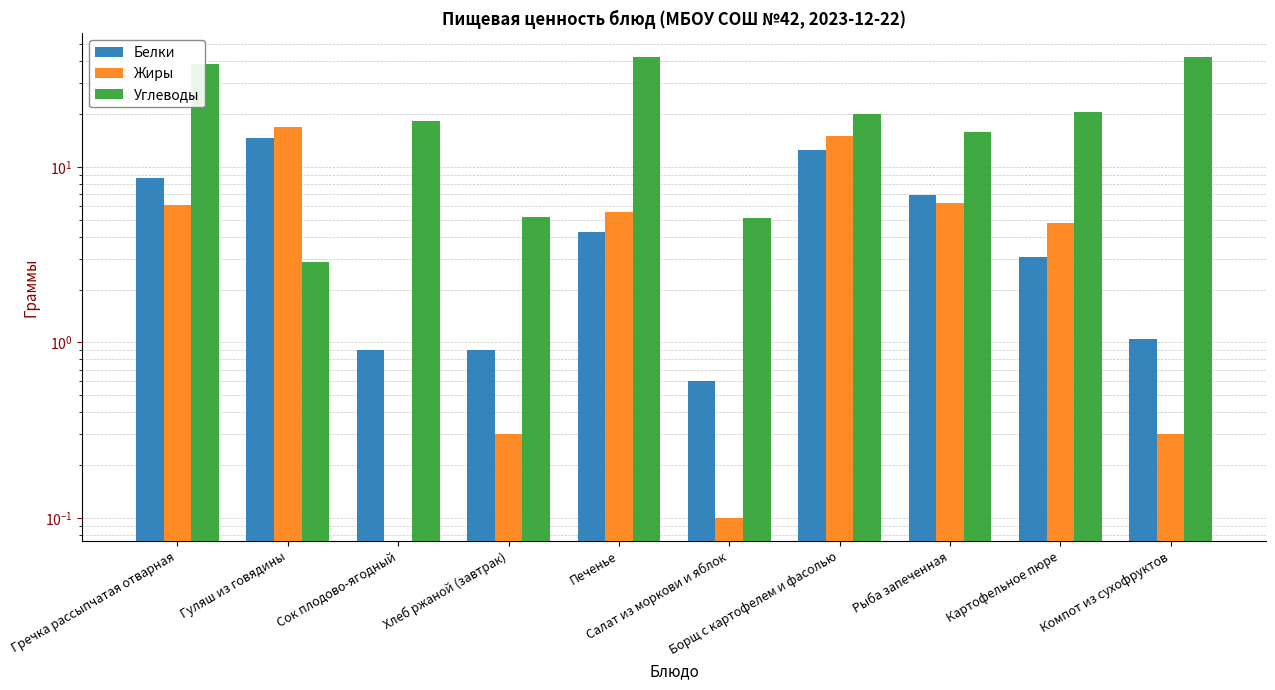

What position from the left is Компот из сухофруктов?

10